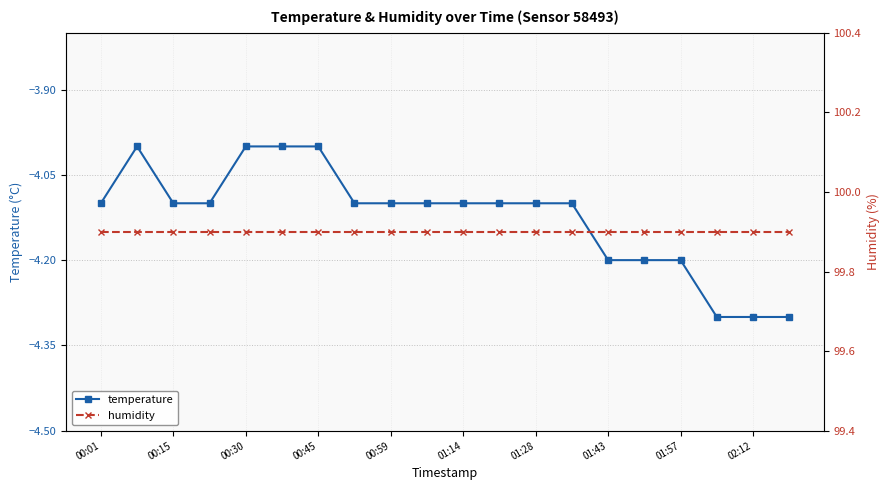

True or false: humidity has more than 2 points higher than both neighbors.

False